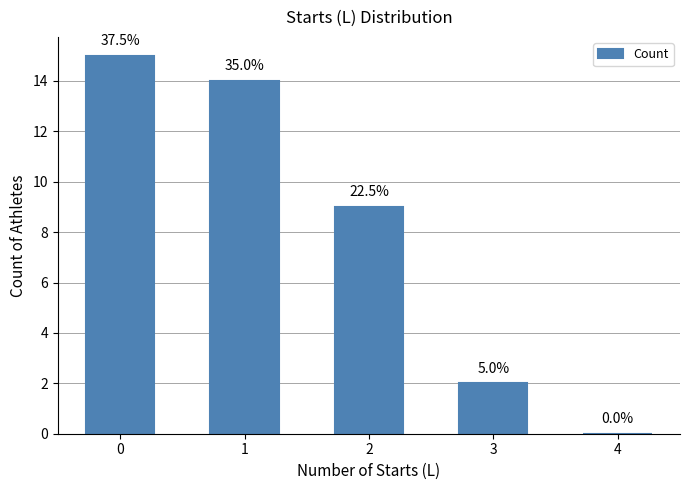

Rank the categories by value from highest to lowest.

0, 1, 2, 3, 4